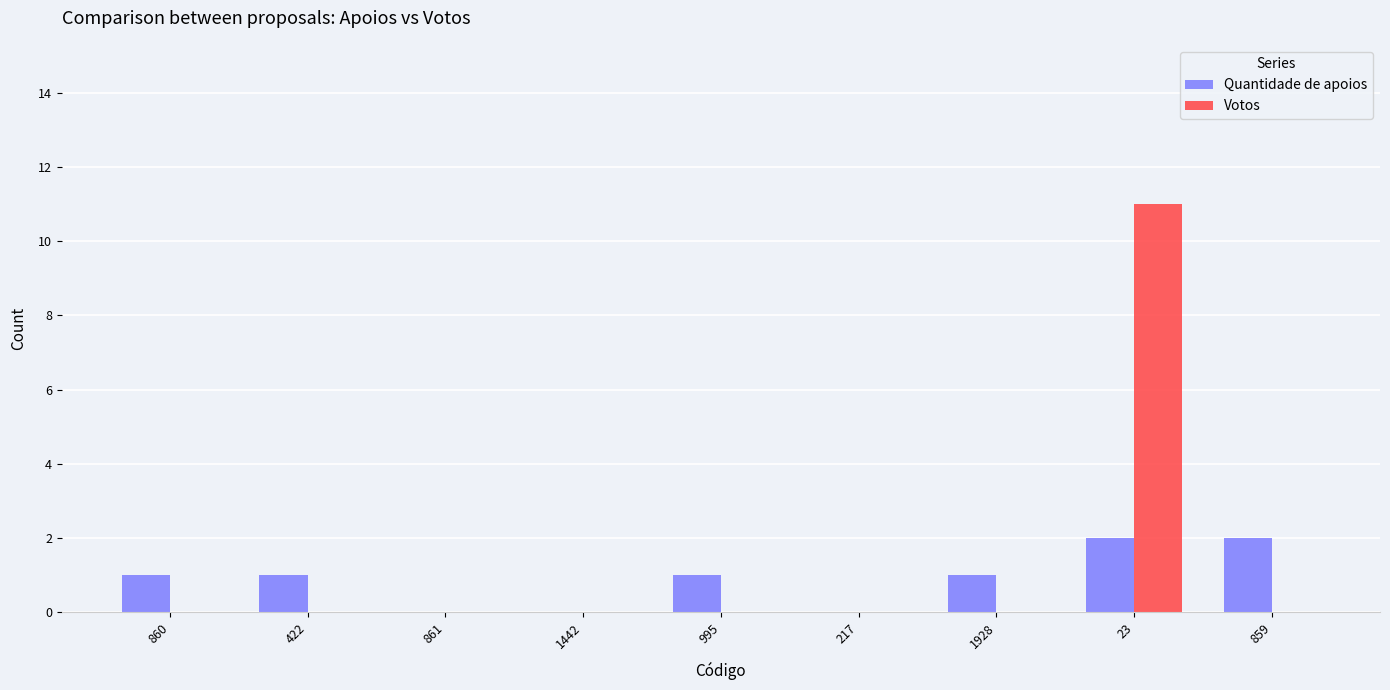

Which series changed the most between 861 and 23?

Votos